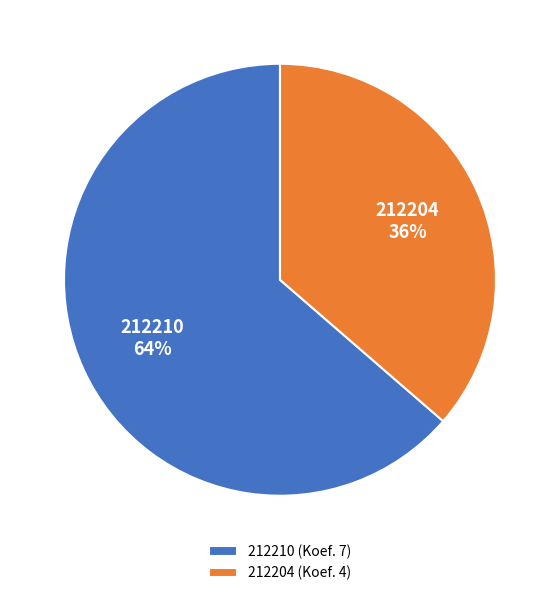

Combined, do 212204 and 212210 account for over 50%?

Yes